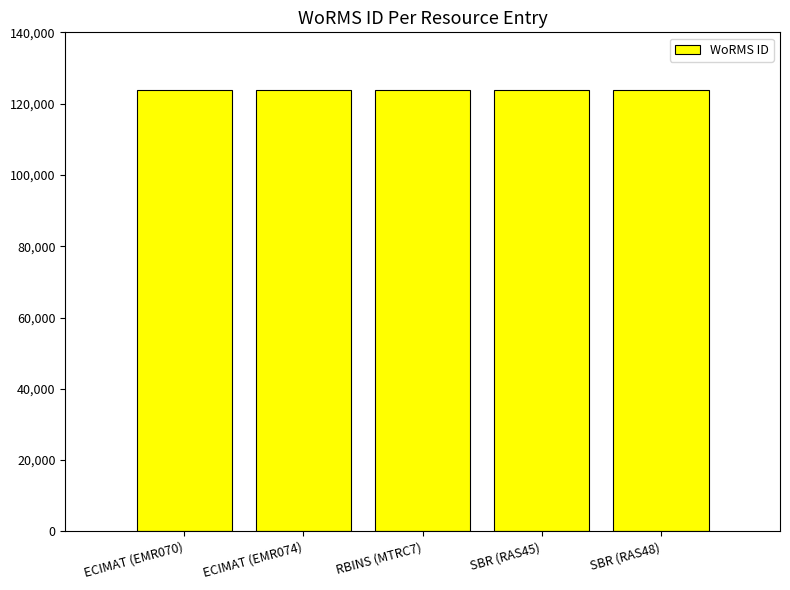

Does the chart contain stacked bars?

No